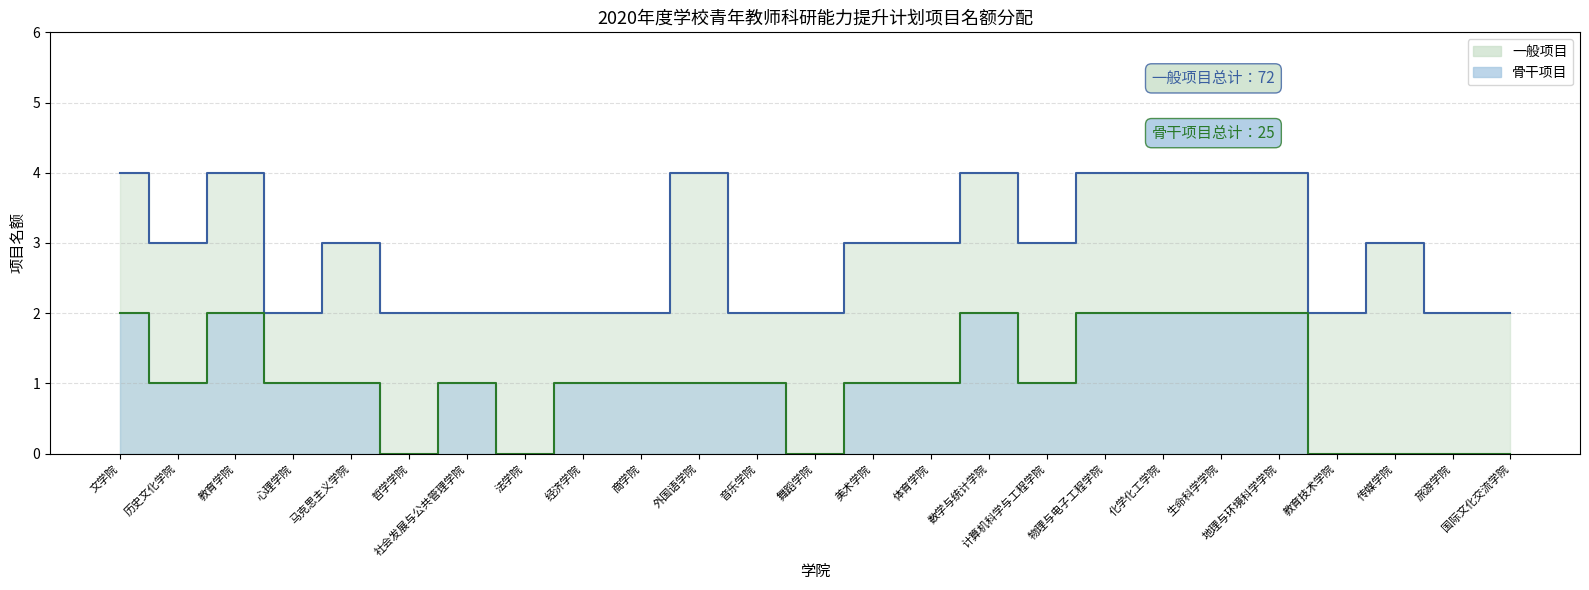

How many lines are shown in the chart?

2